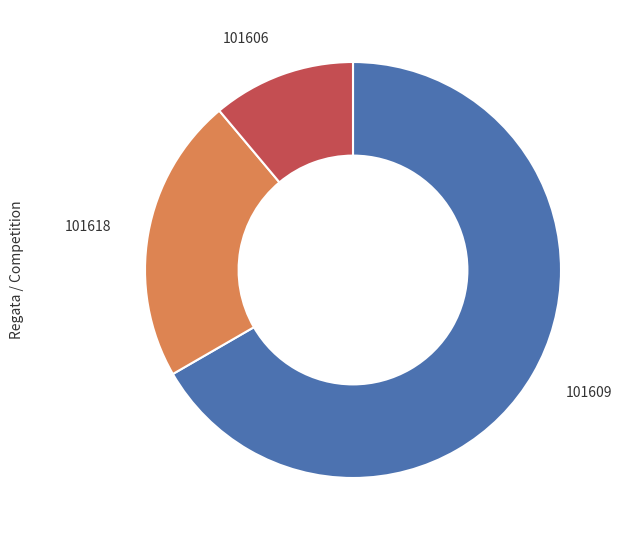

Combined, do 101618 and 101606 account for over 50%?

No